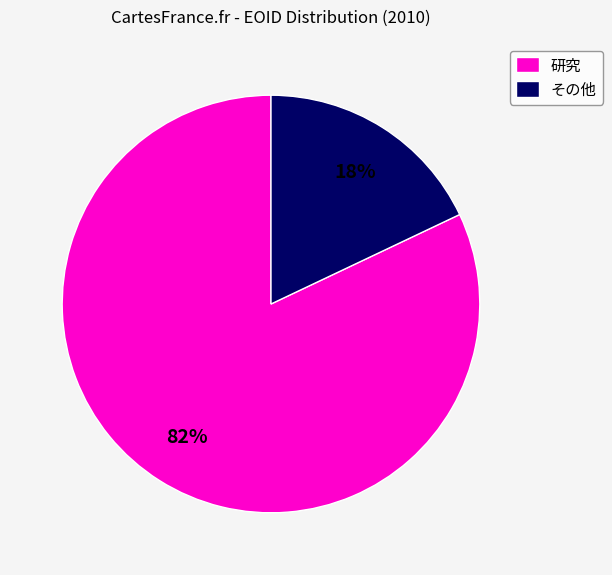

Is there any slice that represents more than half of the pie?

Yes